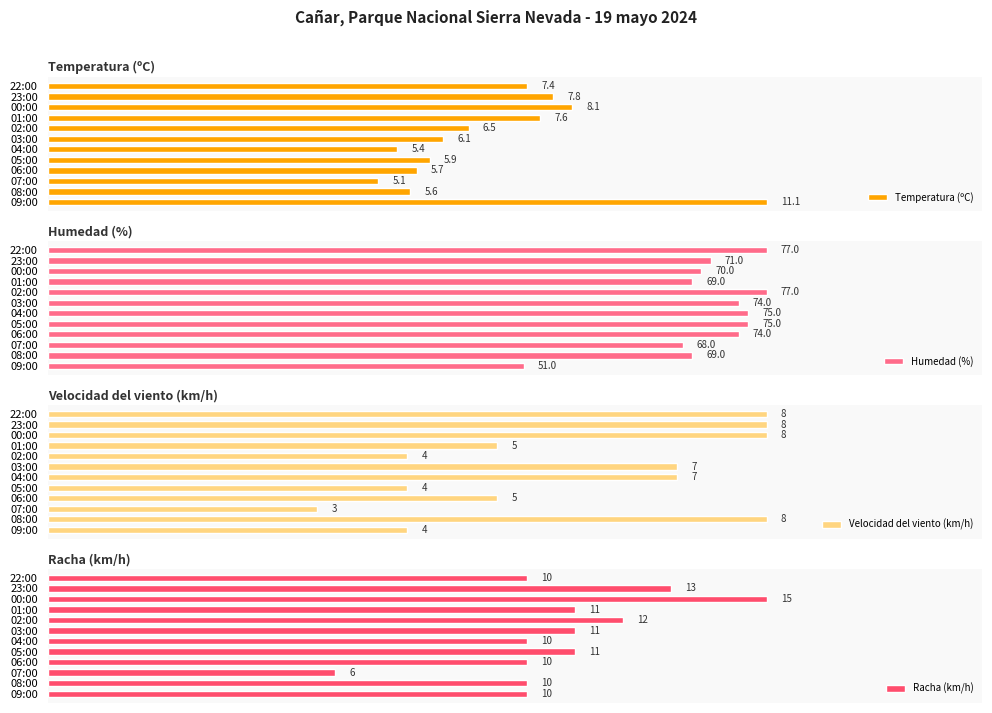

Reading left to right, extract all data points from this chart.

Temperatura (ºC): 11.1	5.6	5.1	5.7	5.9	5.4	6.1	6.5	7.6	8.1	7.8	7.4
Humedad (%): 51.0	69.0	68.0	74.0	75.0	75.0	74.0	77.0	69.0	70.0	71.0	77.0
Velocidad del viento (km/h): 4.0	8.0	3.0	5.0	4.0	7.0	7.0	4.0	5.0	8.0	8.0	8.0
Racha (km/h): 10.0	10.0	6.0	10.0	11.0	10.0	11.0	12.0	11.0	15.0	13.0	10.0